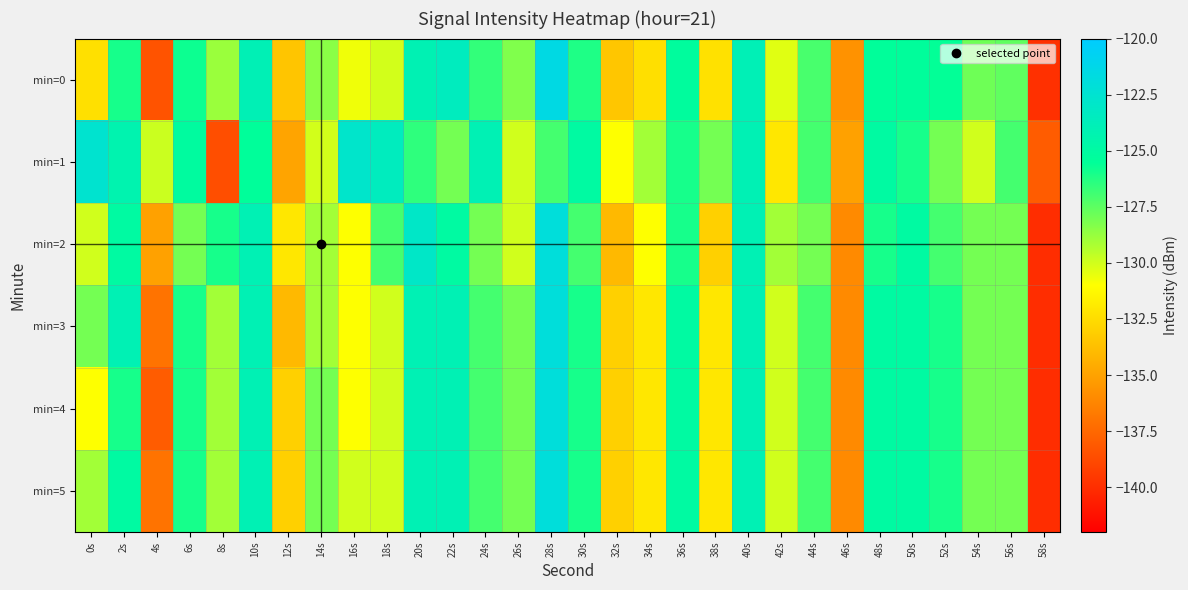

What is the spread (max minus min) of values at 48s?

1.0